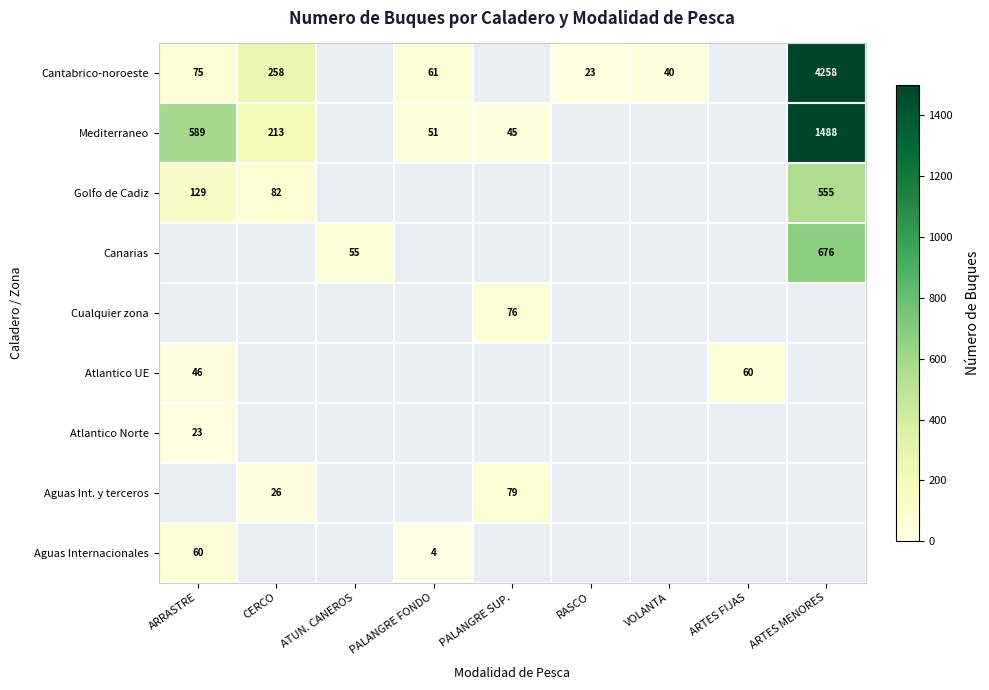

What is the smallest value displayed?

4.0